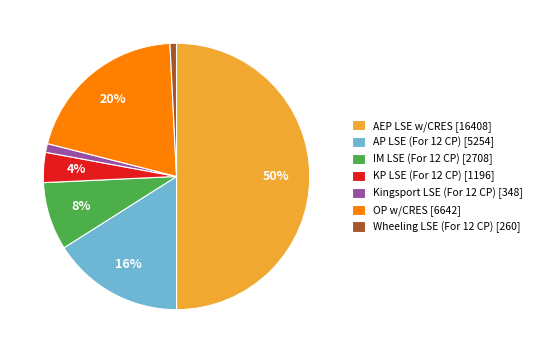

Between KP LSE (For 12 CP) and OP w/CRES, which is larger?

OP w/CRES